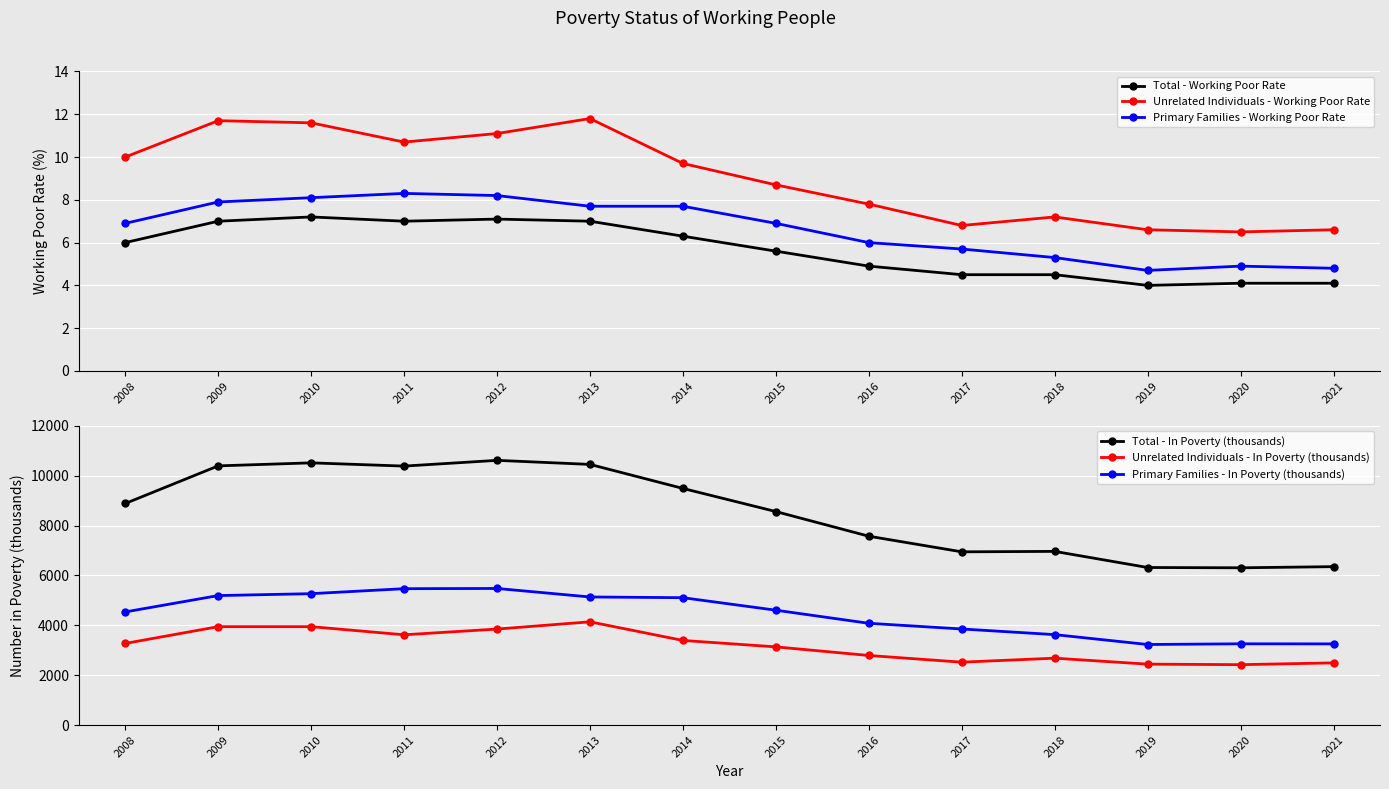

Reading left to right, list all the values displayed in this chart.

Total - Working Poor Rate: 6.0	7.0	7.2	7.0	7.1	7.0	6.3	5.6	4.9	4.5	4.5	4.0	4.1	4.1
Unrelated Individuals - Working Poor Rate: 10.0	11.7	11.6	10.7	11.1	11.8	9.7	8.7	7.8	6.8	7.2	6.6	6.5	6.6
Primary Families - Working Poor Rate: 6.9	7.9	8.1	8.3	8.2	7.7	7.7	6.9	6.0	5.7	5.3	4.7	4.9	4.8
Total - In Poverty (thousands): 8883.0	10391.0	10512.0	10382.0	10612.0	10450.0	9487.0	8560.0	7572.0	6946.0	6964.0	6318.0	6306.0	6352.0
Unrelated Individuals - In Poverty (thousands): 3275.0	3947.0	3947.0	3621.0	3851.0	4141.0	3395.0	3137.0	2792.0	2524.0	2684.0	2445.0	2424.0	2496.0
Primary Families - In Poverty (thousands): 4538.0	5193.0	5269.0	5469.0	5478.0	5137.0	5108.0	4607.0	4082.0	3854.0	3628.0	3232.0	3260.0	3257.0